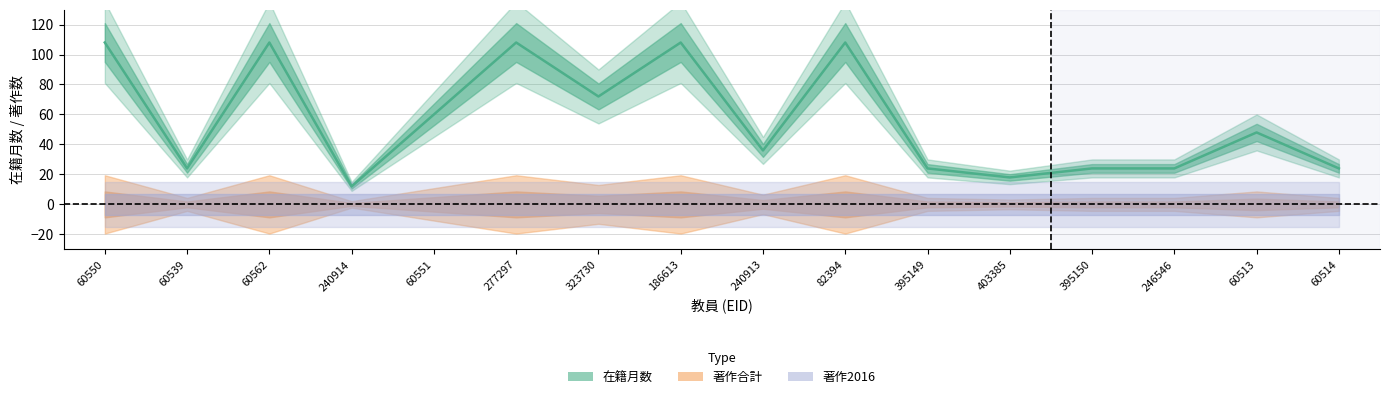

How many values are below 48?

8